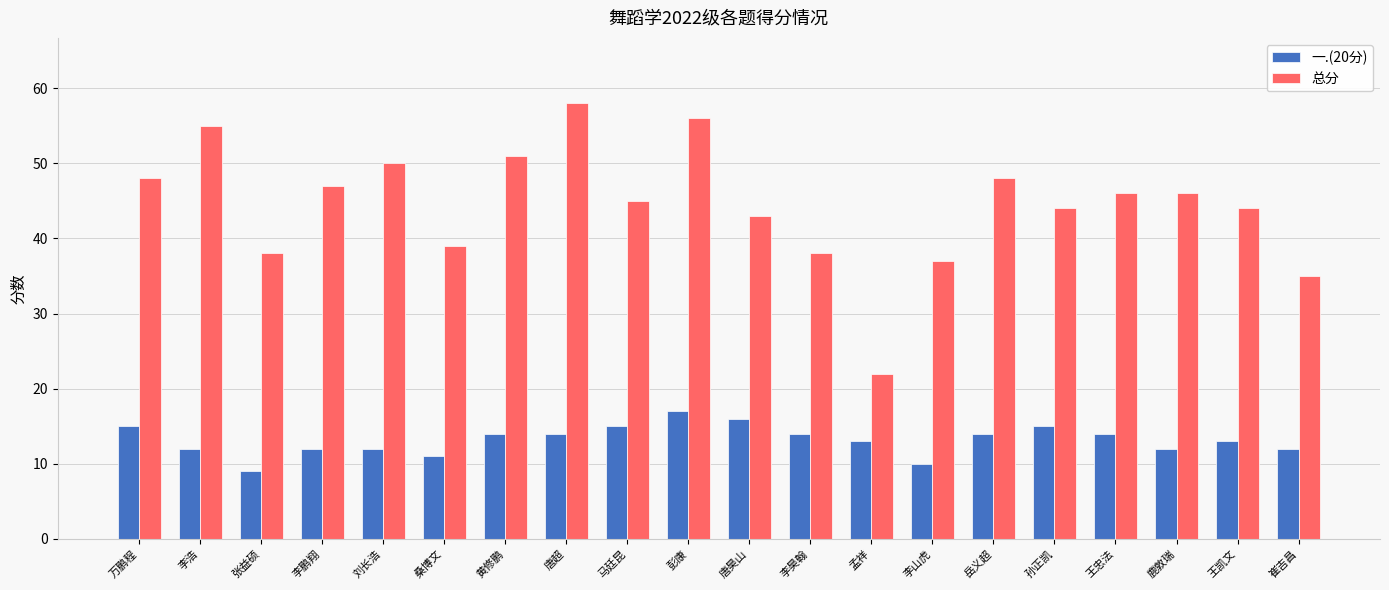

What is the label of the 10th bar from the left?

彭康